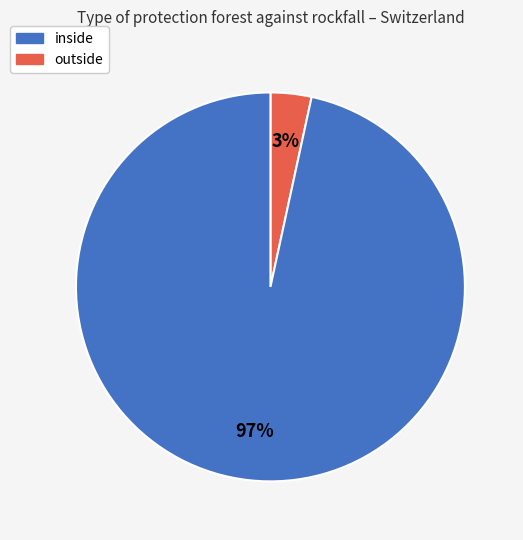

Combined, do inside and outside account for over 50%?

Yes